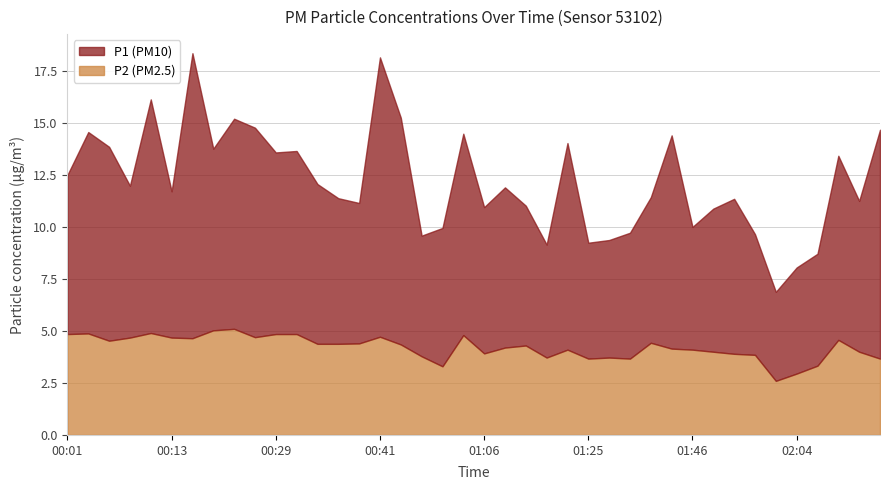

What is the value of the P2 point at the 31st from the left?

4.1